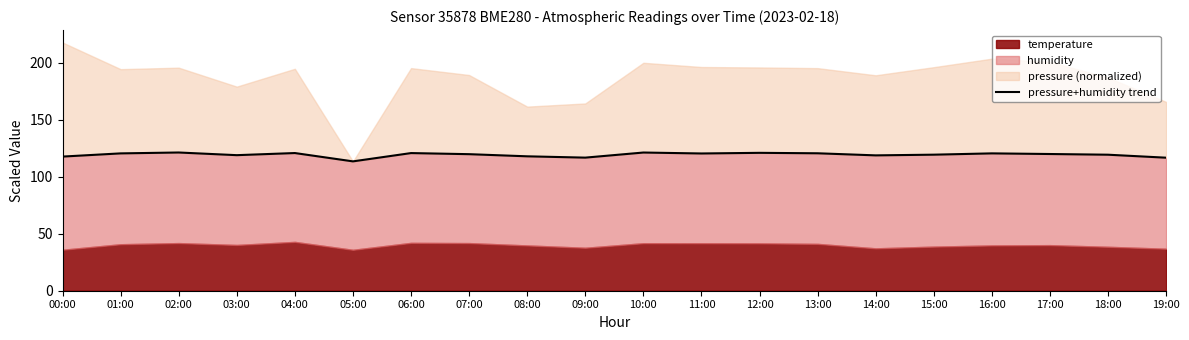

List the labels in order of value, smallest first.

05:00, 19:00, 09:00, 00:00, 08:00, 14:00, 03:00, 18:00, 15:00, 07:00, 17:00, 11:00, 01:00, 16:00, 13:00, 06:00, 04:00, 12:00, 10:00, 02:00